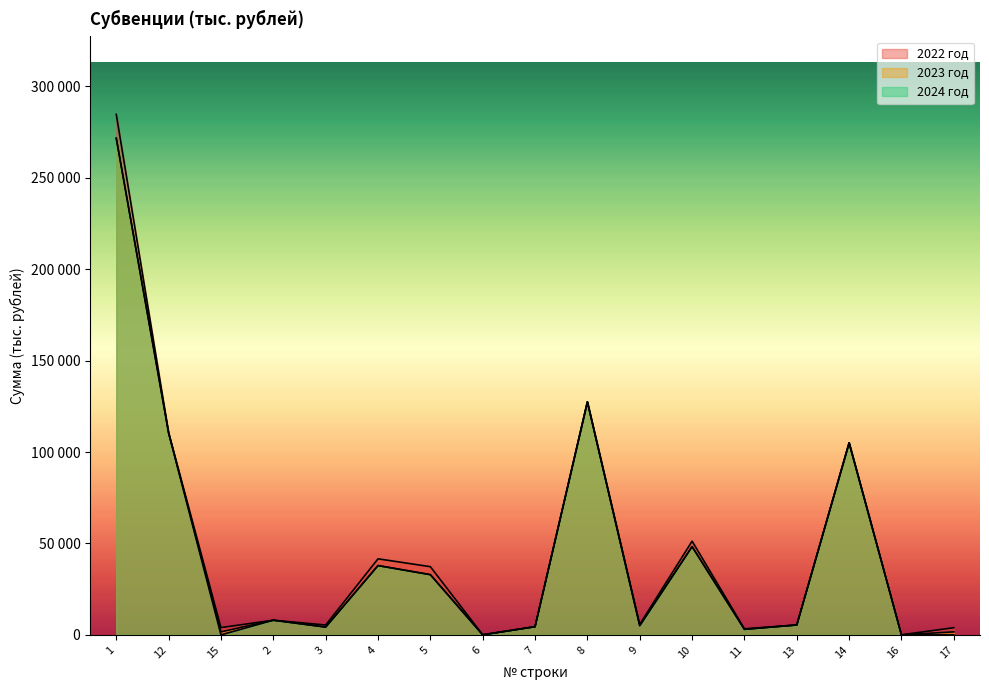

What is the spread (max minus min) of values at 8?

96.5